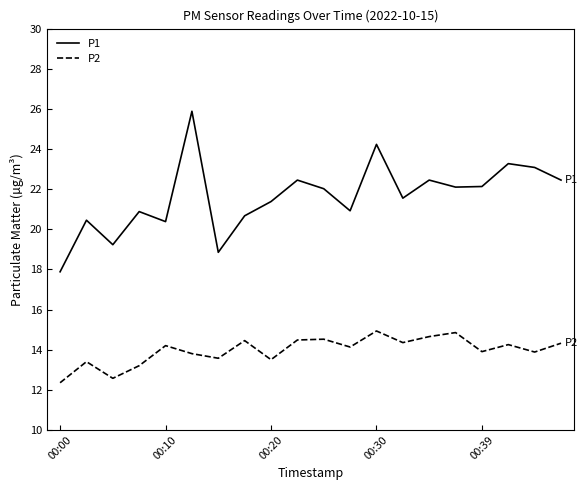

What is the greatest value displayed?

25.9